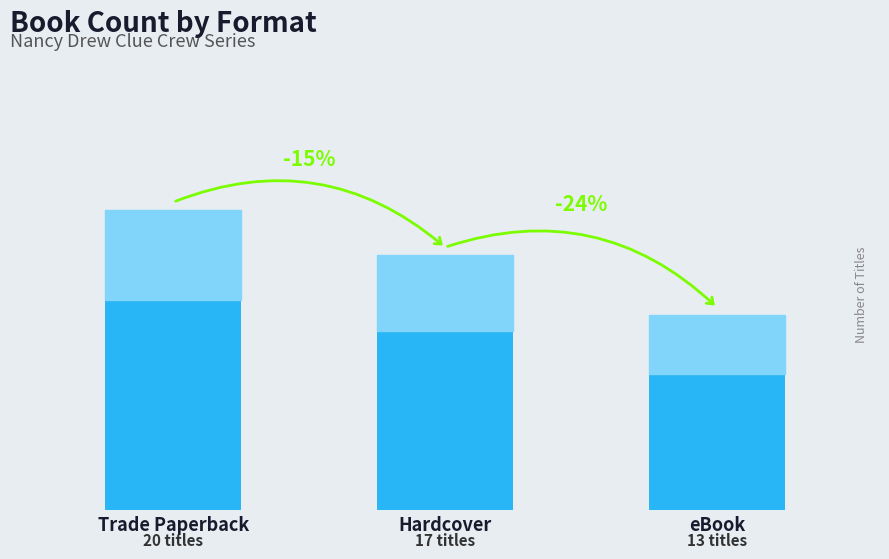

Are the bars horizontal?

No